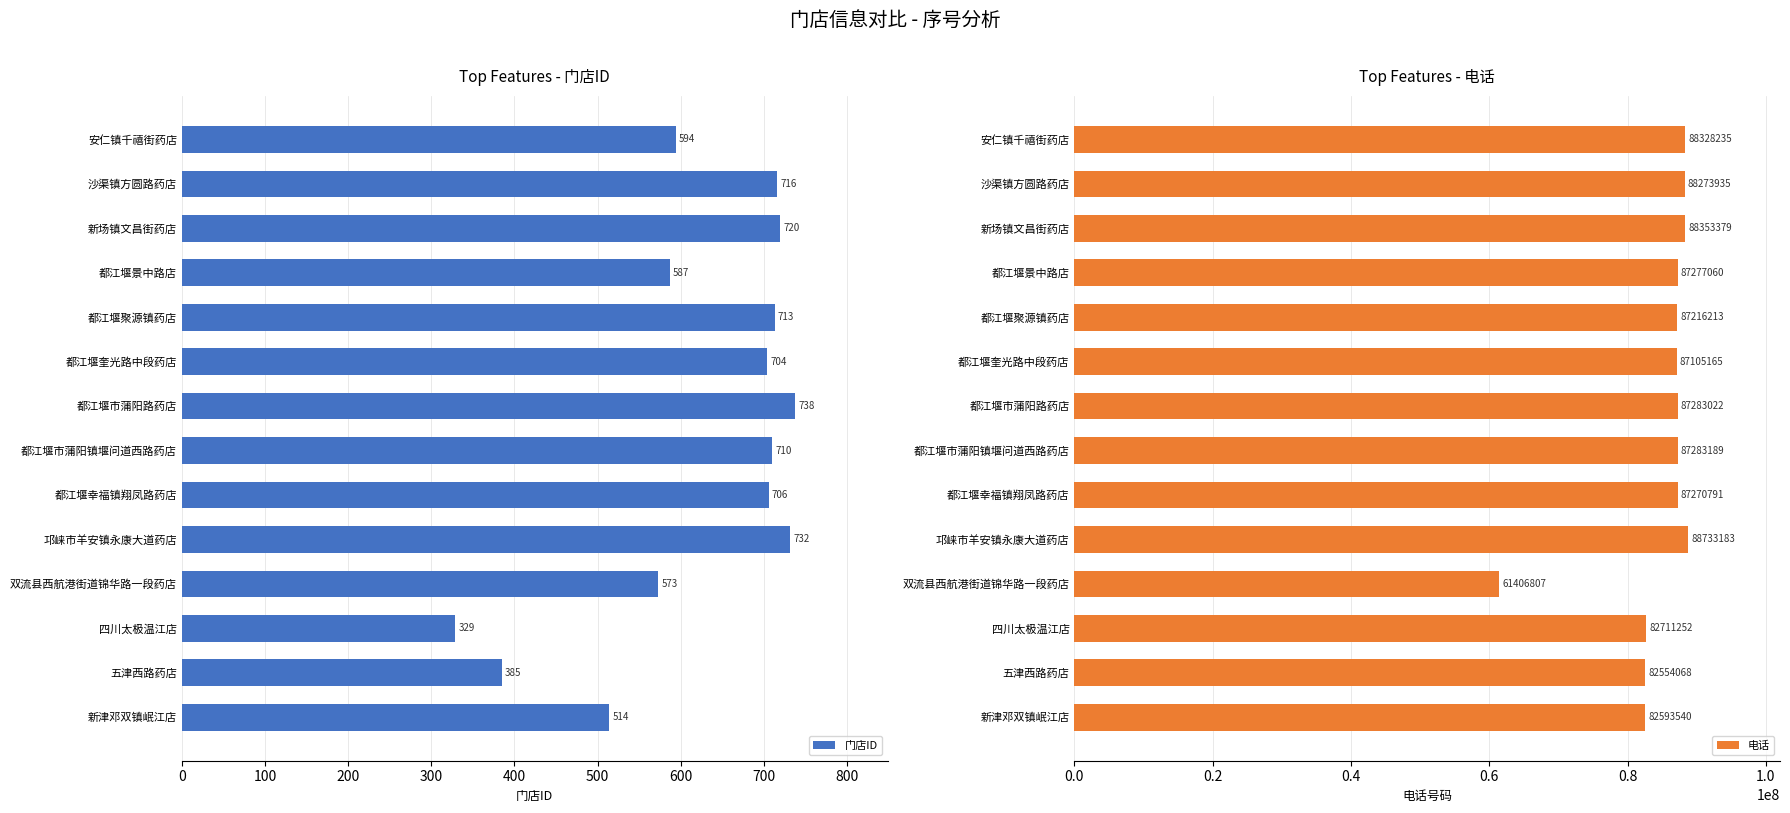

What is the sum of the 门店ID values at 都江堰奎光路中段药店 and 都江堰景中路店?

1291